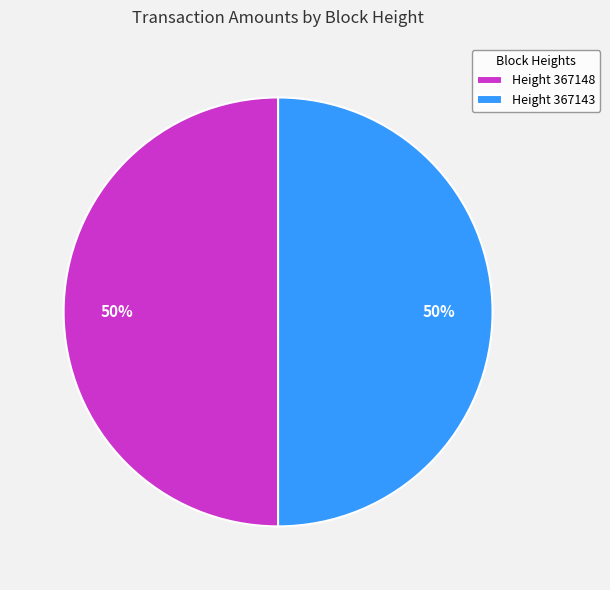

Approximately how many times larger is the value at Height 367148 compared to Height 367143?

1.0